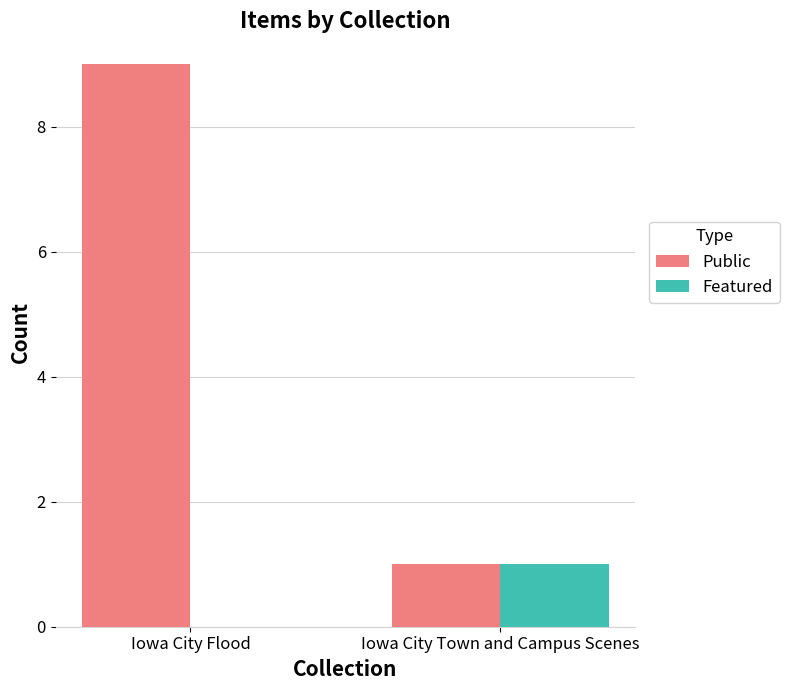

What is the sum of all Public values?

10